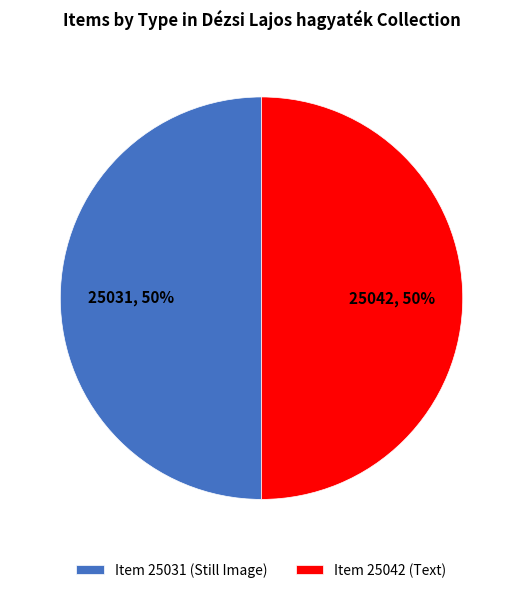

Is the sum of Item 25031 (Still Image) and Item 25042 (Text) greater than half?

Yes